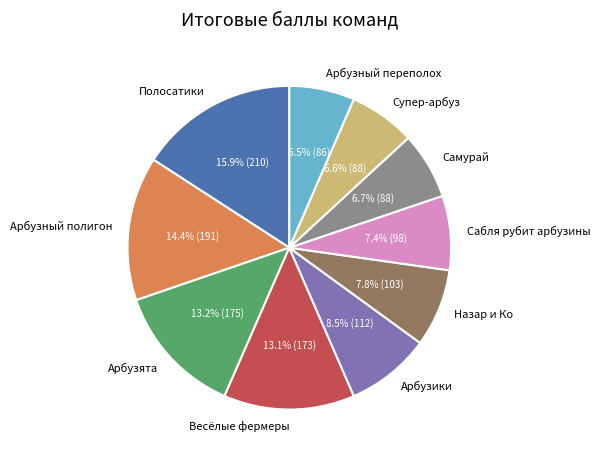

Does Супер-арбуз represent more than half of the total?

No